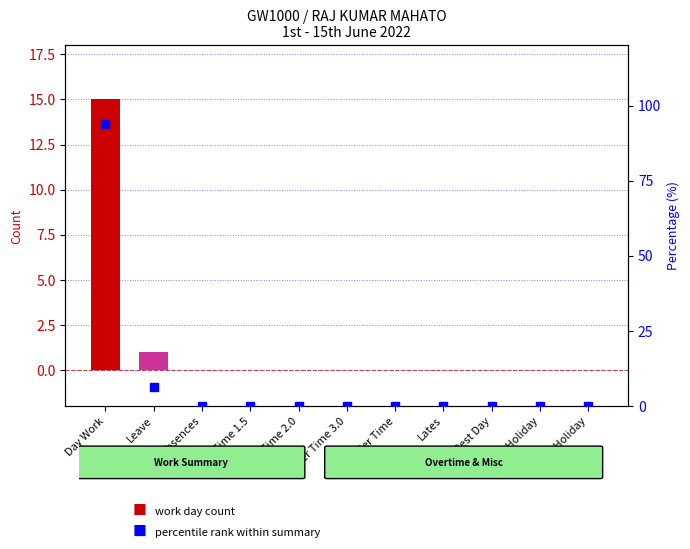

Reading left to right, transcribe all the data shown in this chart.

count: 15.0	1.0	0.0	0.0	0.0	0.0	0.0	0.0	0.0	0.0	0.0
percentile: 93.8	6.2	0.0	0.0	0.0	0.0	0.0	0.0	0.0	0.0	0.0